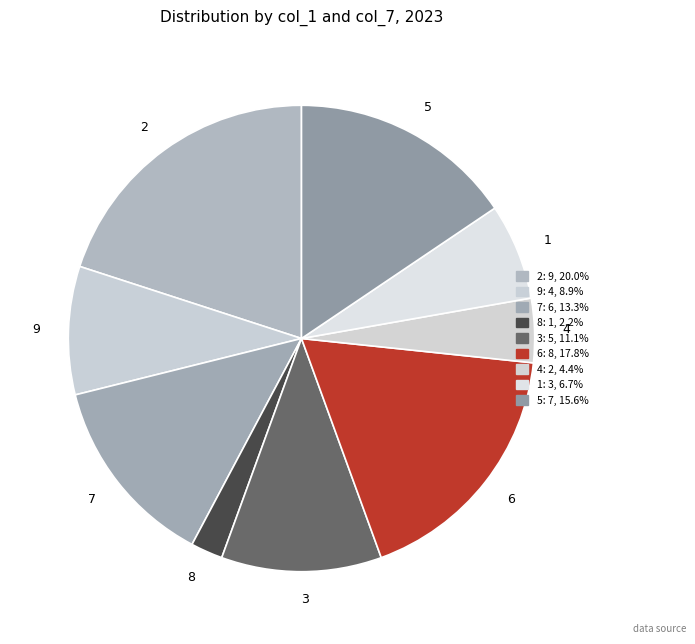

Rank the categories by value from lowest to highest.

8, 4, 1, 9, 3, 7, 5, 6, 2